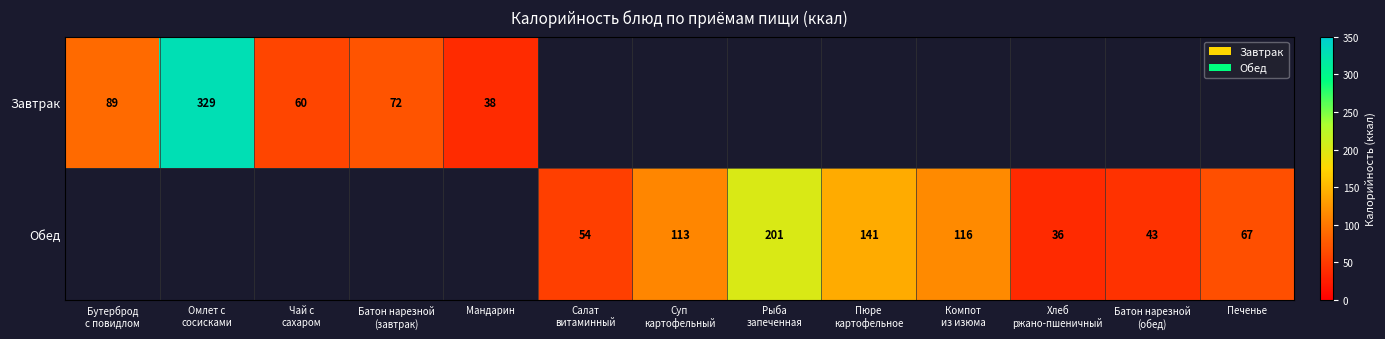

The Завтрак series shows 38 at Мандарин. True or false?

True